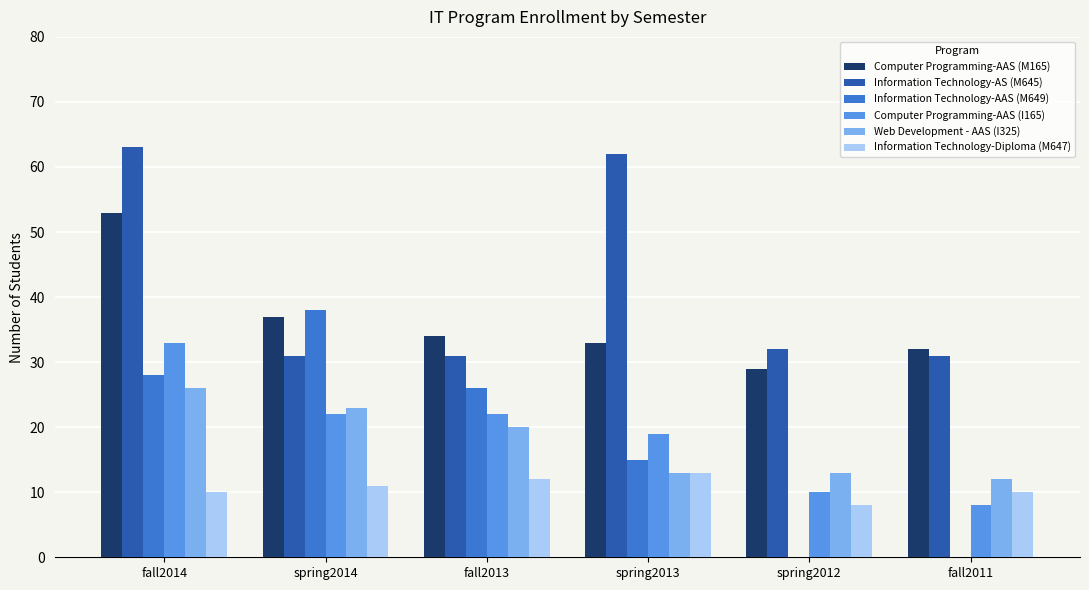

What is the average value of the Information Technology-AAS (M649) series?

18